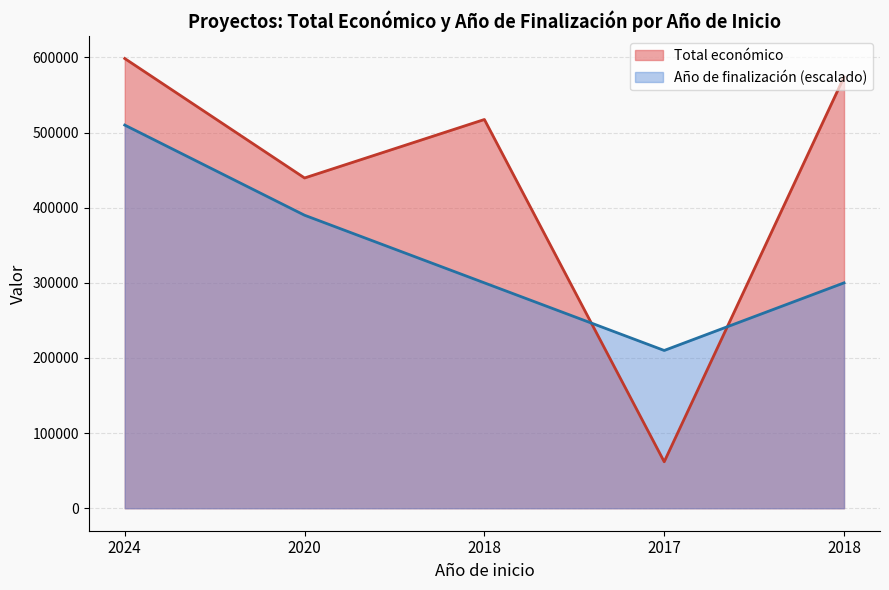

Does the chart display data point markers on the line(s)?

No